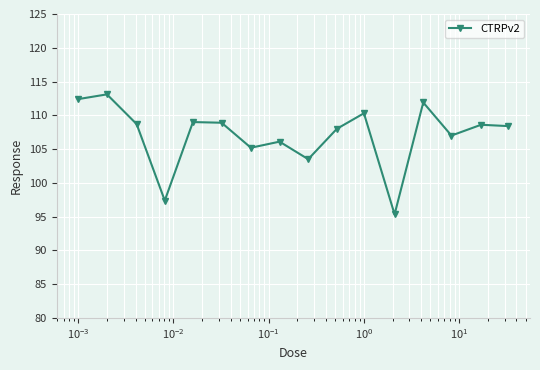

True or false: there are more than 2 points higher than both neighbors.

True